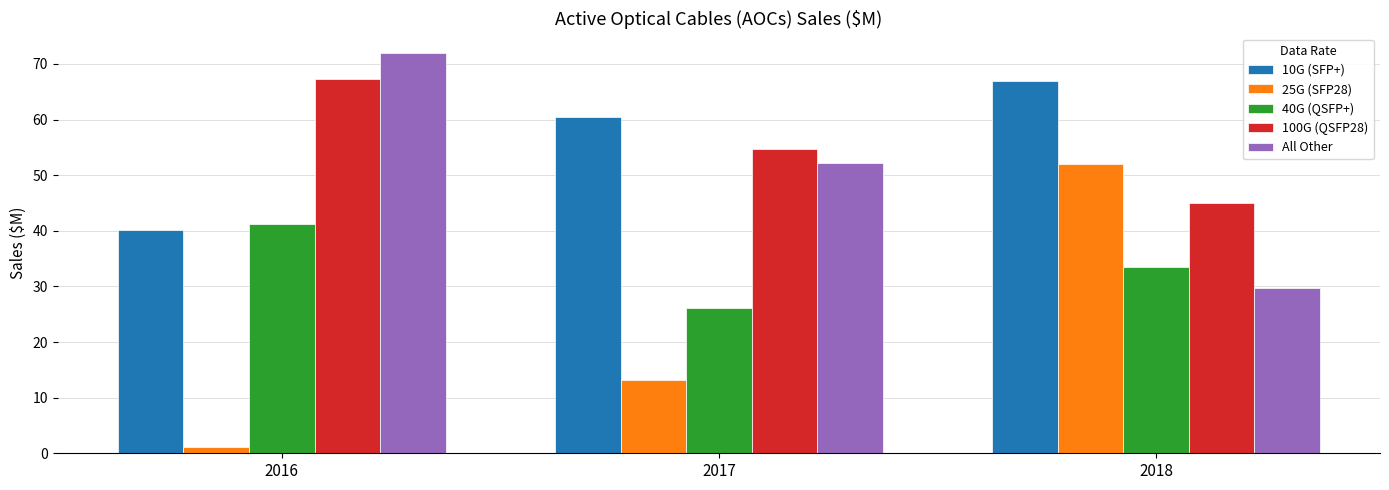

Rank the categories by 40G (QSFP+) value from highest to lowest.

2016, 2018, 2017